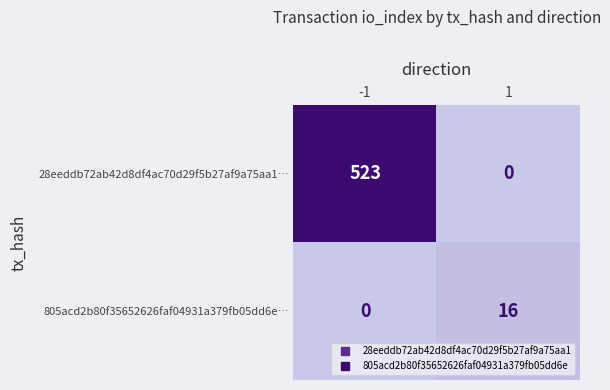

The value of 28eeddb72ab42d8df4ac70d29f5b27af9a75aa1… at -1 is 523. True or false?

True